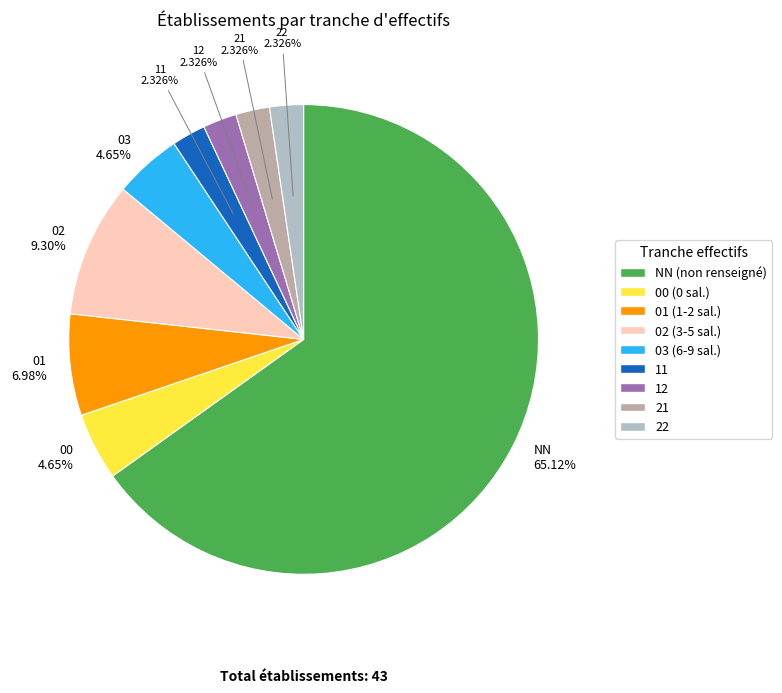

Is there a majority slice in this chart?

Yes